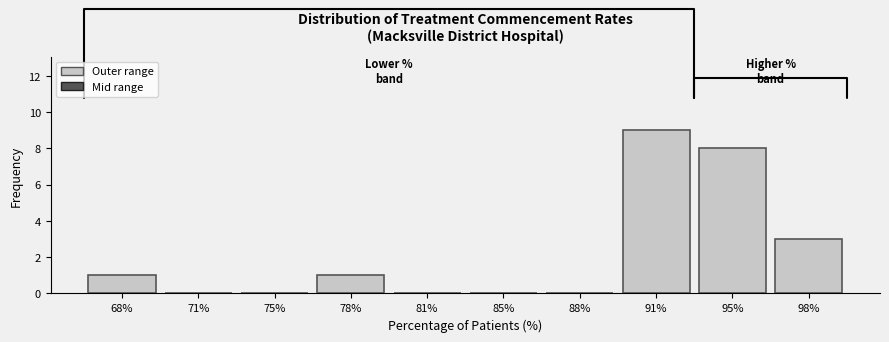

Reading left to right, transcribe all the data shown in this chart.

68%=1	71%=0	75%=0	78%=1	81%=0	85%=0	88%=0	91%=9	95%=8	98%=3